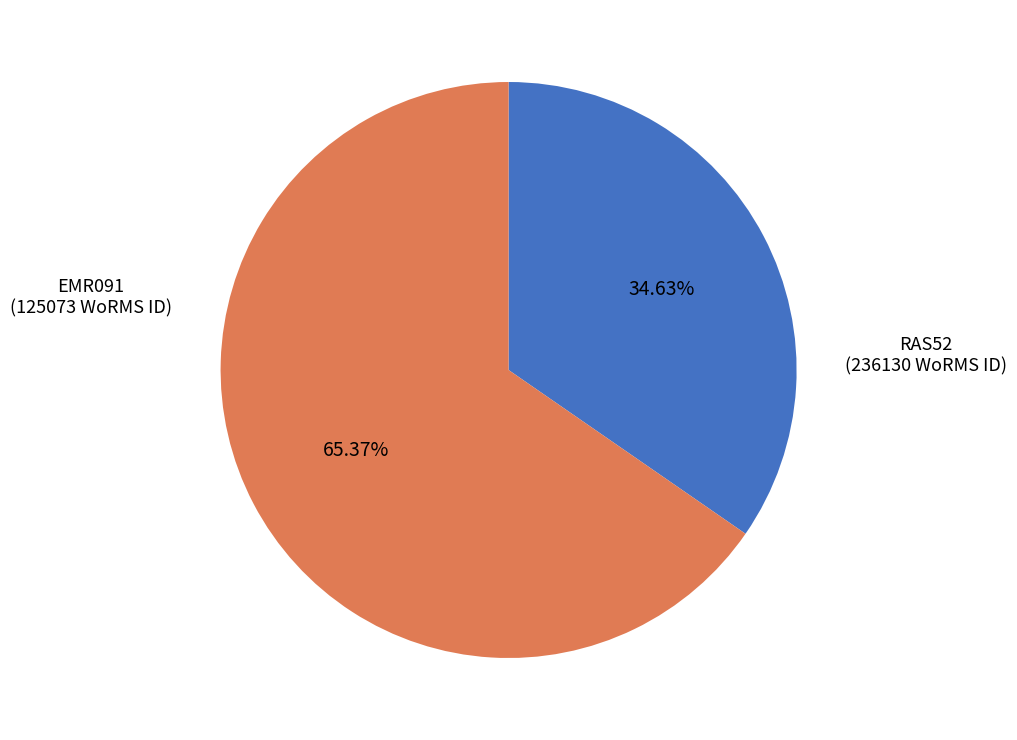

What percentage is the RAS52 slice, to the nearest percent?

65%